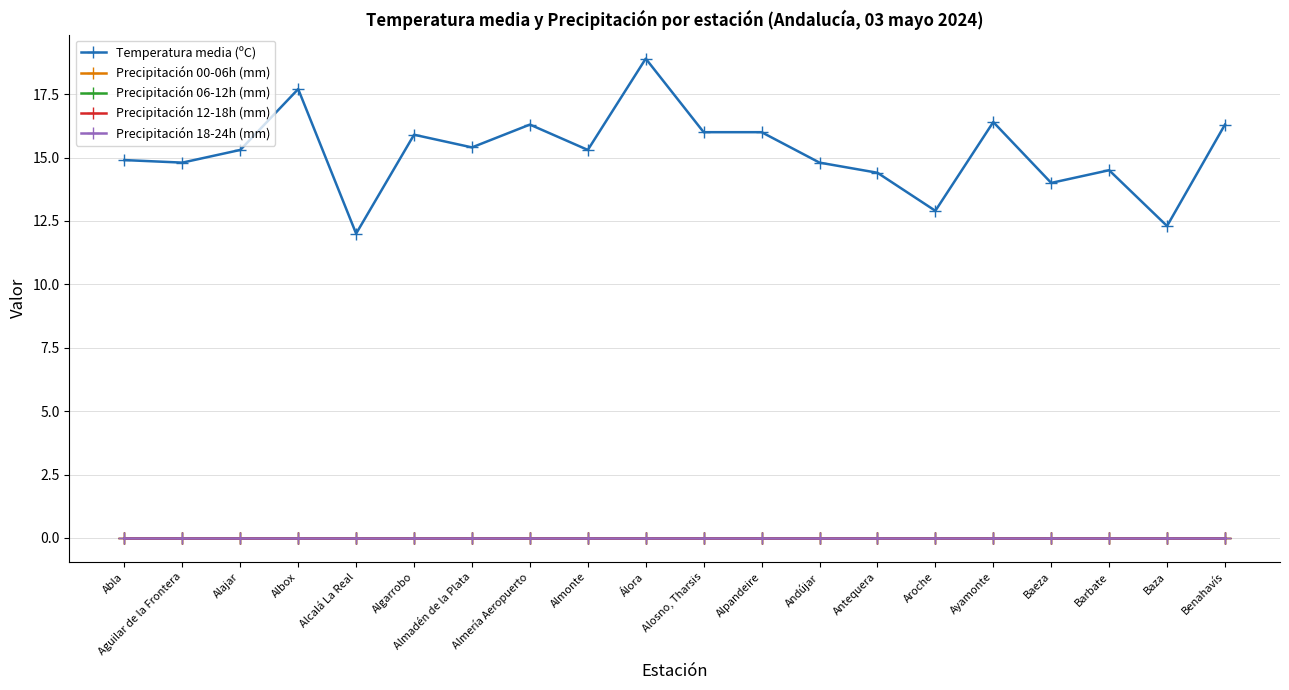

How many lines are shown in the chart?

5